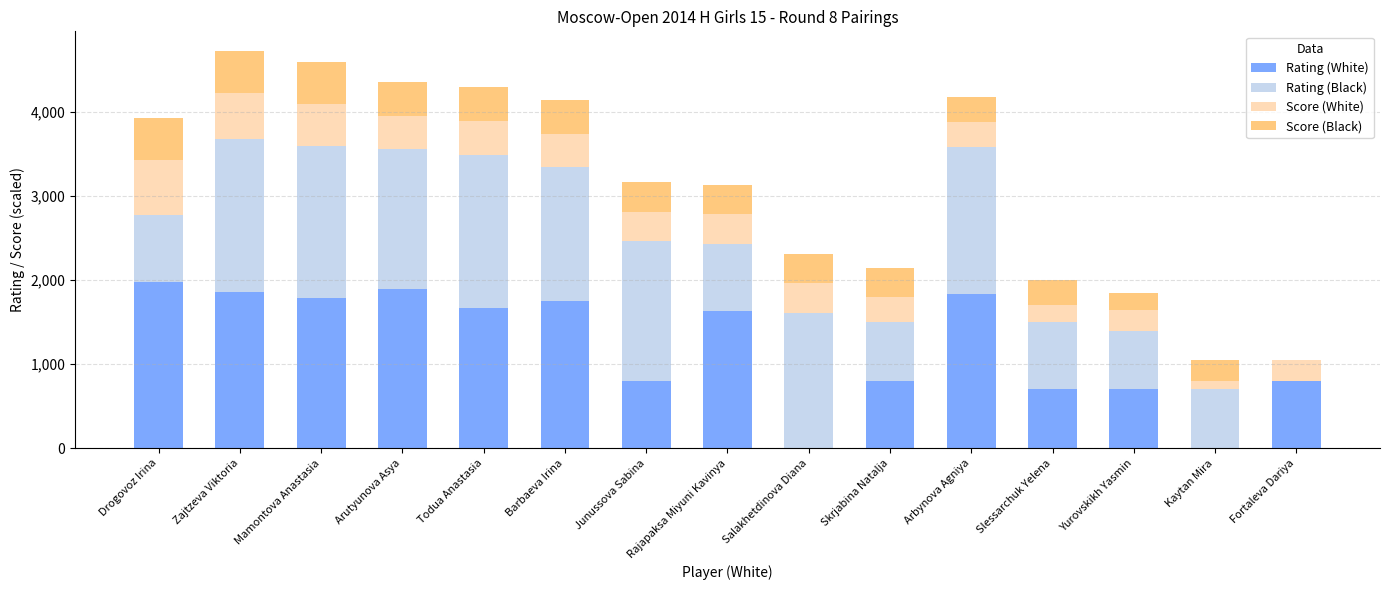

What is the maximum value for Rating (White)?

1981